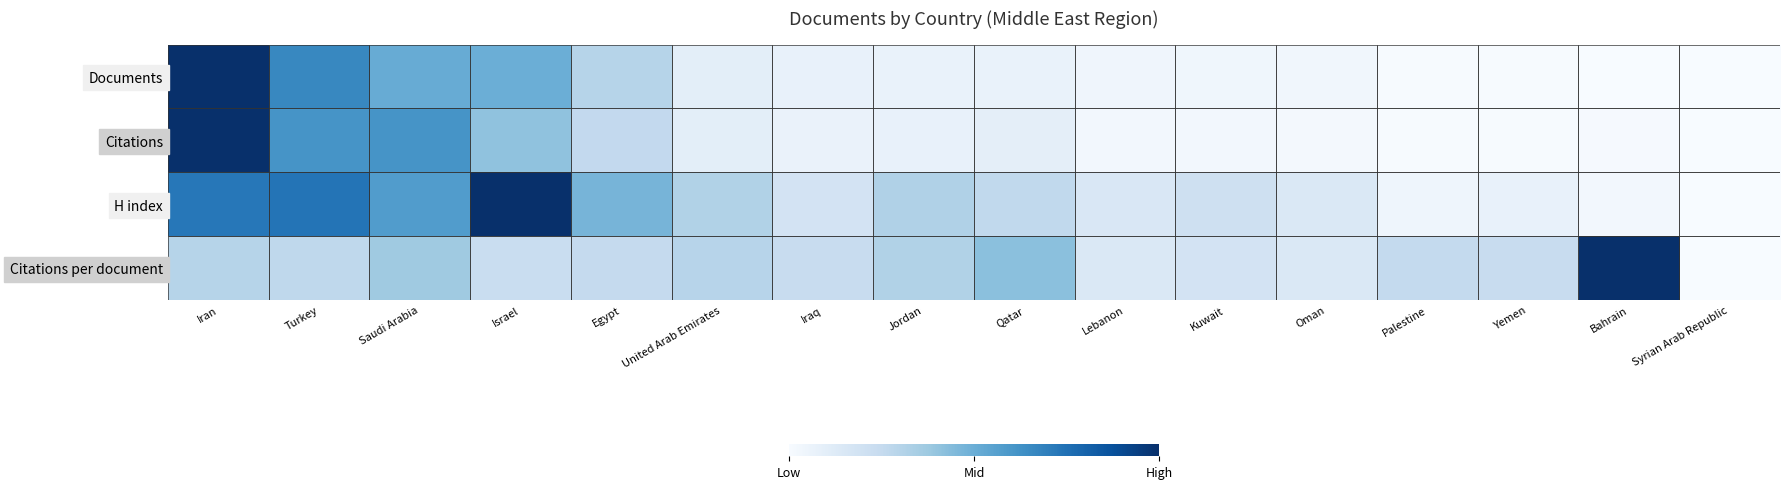

What is the total value across all series at Oman?

0.3